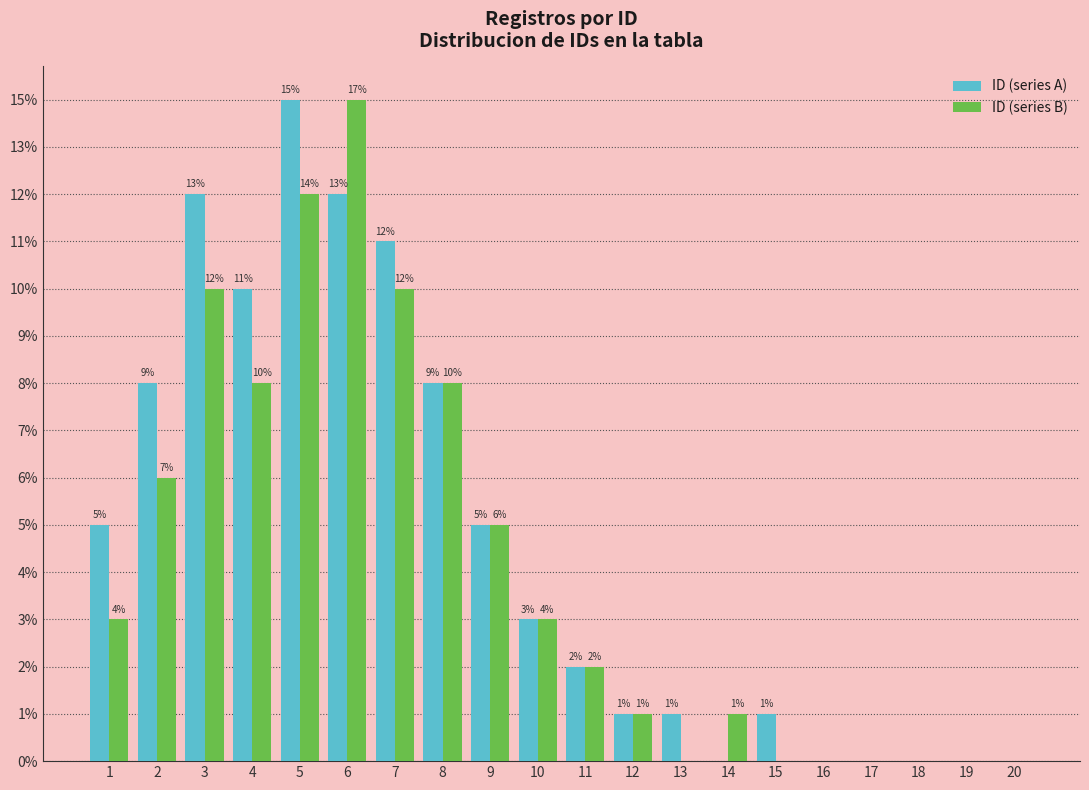

What is the difference between the highest and lowest values at 4?

2